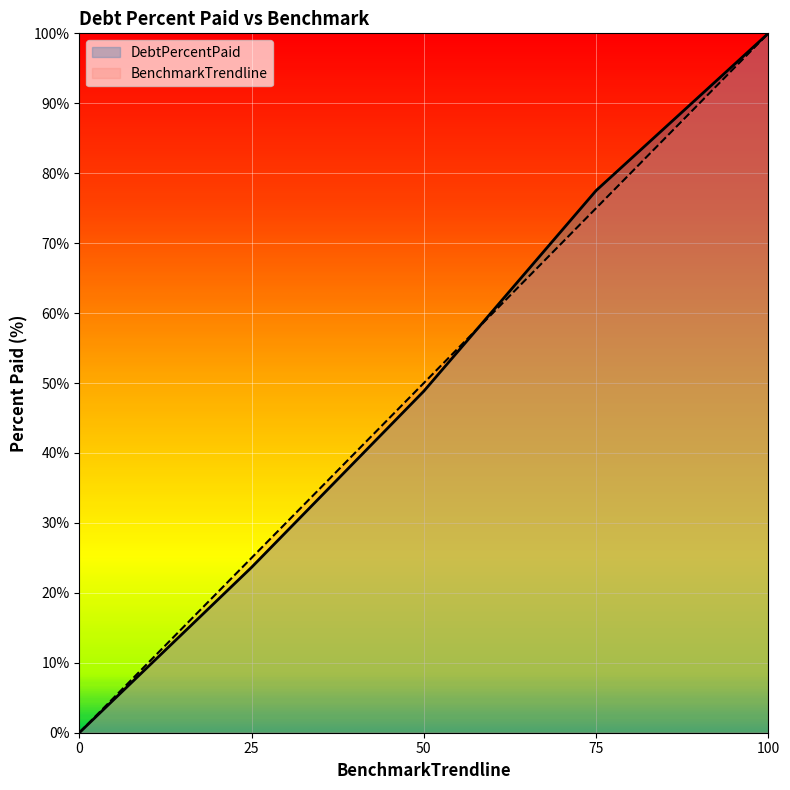

Is it true that BenchmarkTrendline equals 112.4 at 75?

False